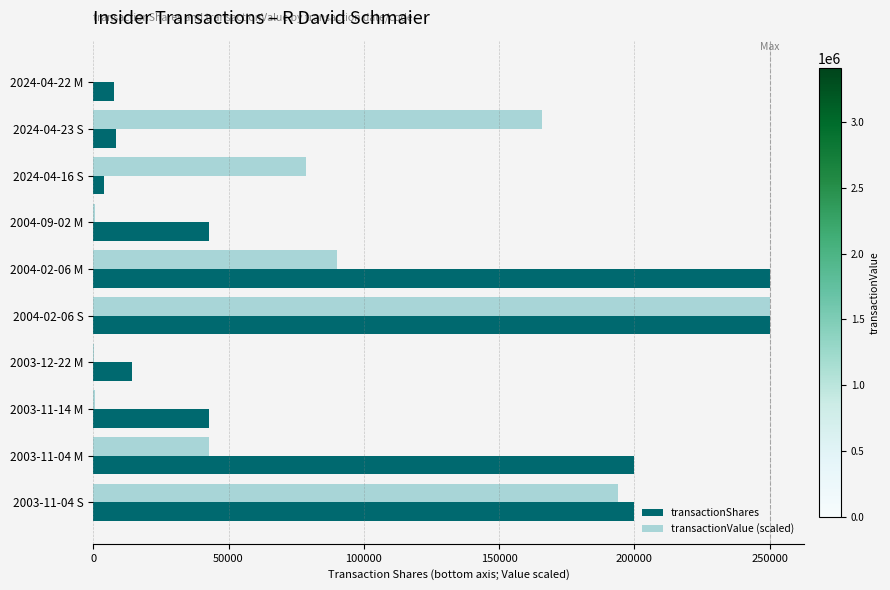

Which series has the largest total across all categories?

transactionShares